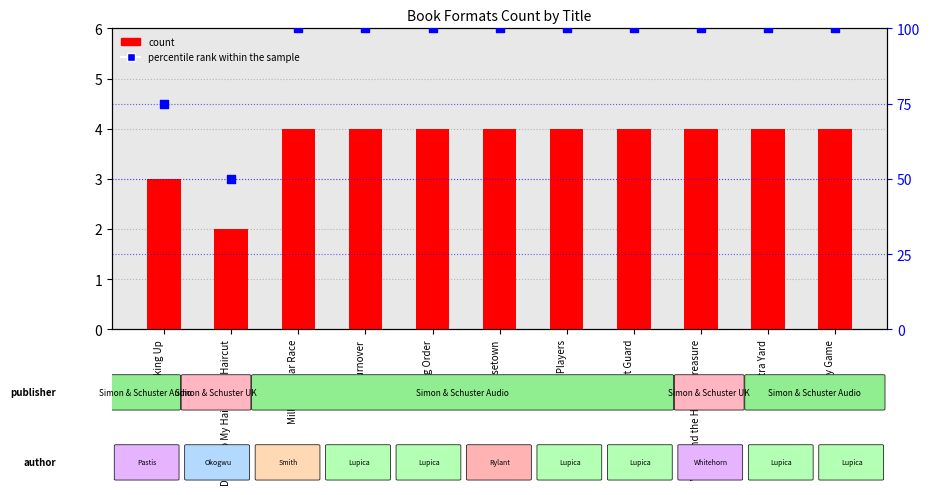

At how many categories does at least one series exceed 65?

10